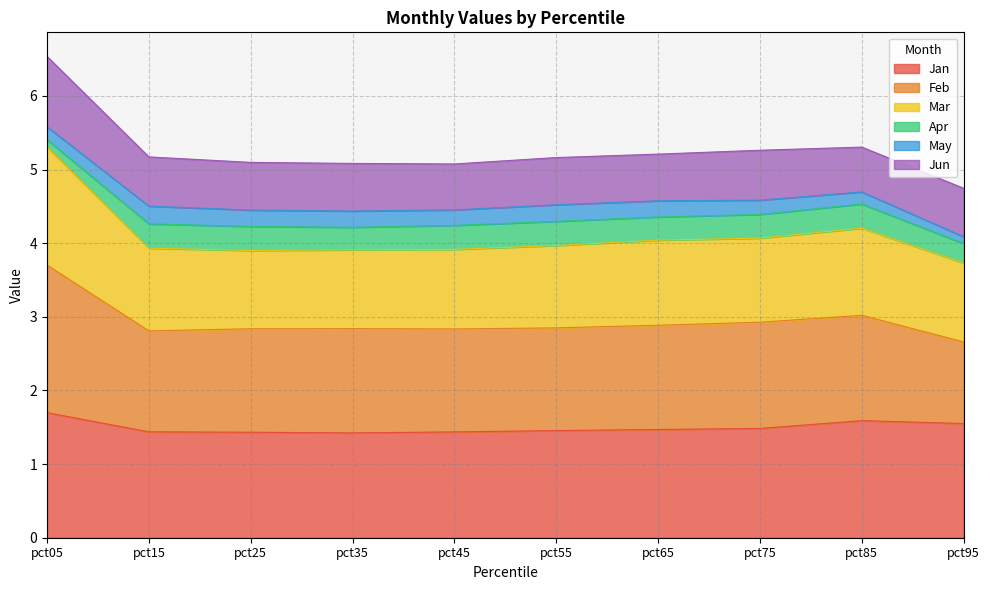

Between pct55 and pct75, which series saw the biggest shift?

Mar